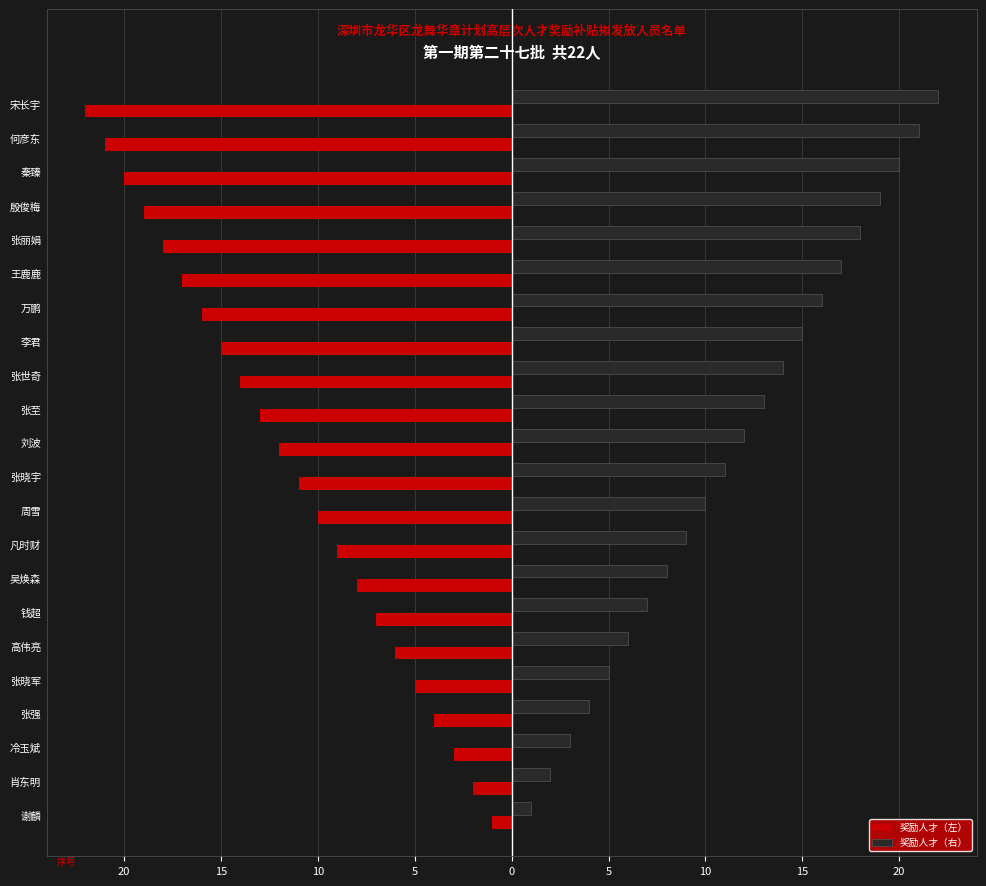

Does the chart contain any negative values?

Yes